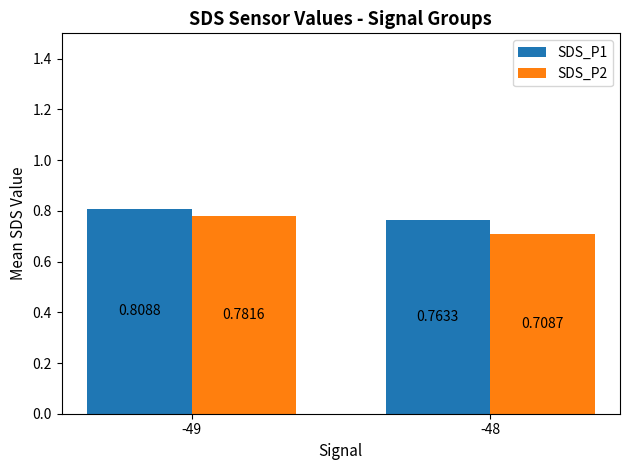

At which category is the sum across all series the highest?

-49